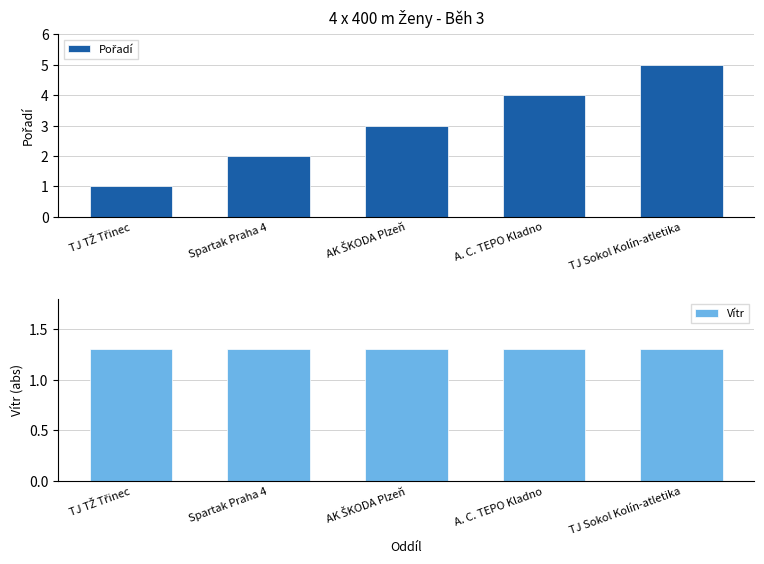

What is the smallest value displayed?

1.0